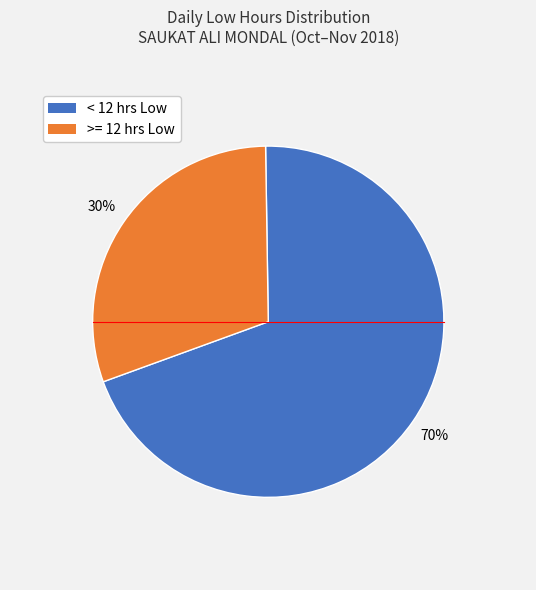

To the nearest percent, what is the average slice percentage?

50%